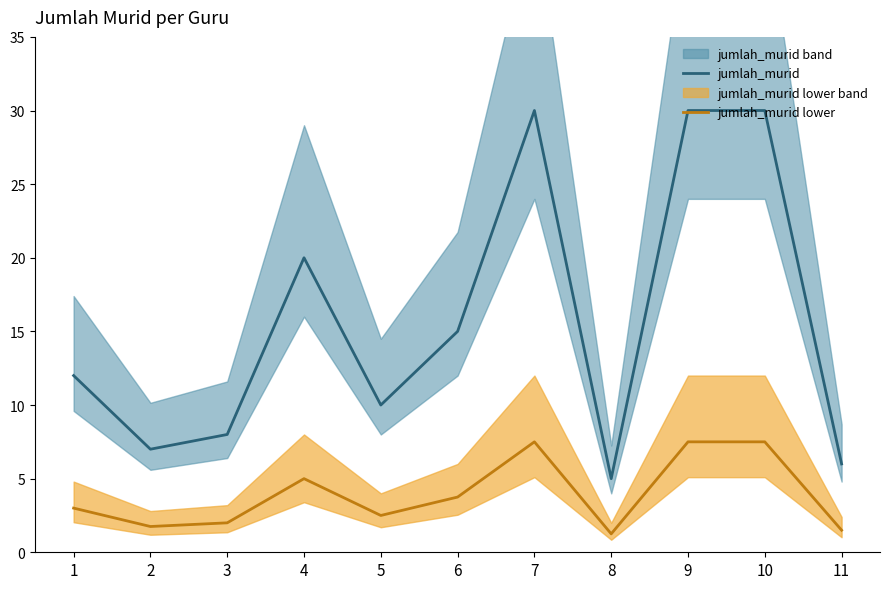

Is this an area chart (filled region under the line)?

No